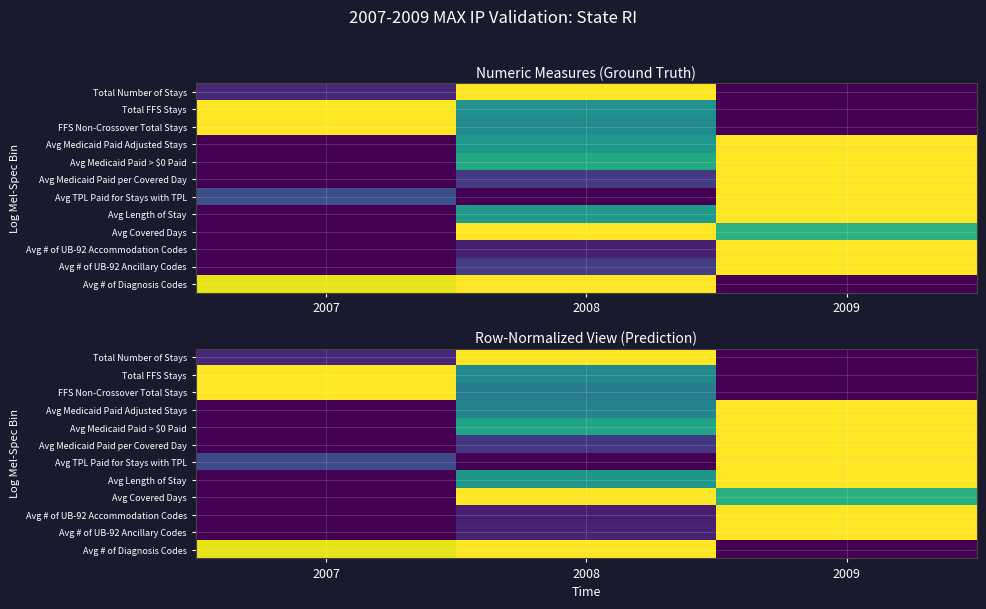

At 2009, list the series in order from largest to smallest.

Avg Medicaid Paid Adjusted Stays, Avg Medicaid Paid > $0 Paid, Avg Medicaid Paid per Covered Day, Avg TPL Paid for Stays with TPL, Avg Length of Stay, Avg # of UB-92 Accommodation Codes, Avg # of UB-92 Ancillary Codes, Avg Covered Days, Total Number of Stays, Total FFS Stays, FFS Non-Crossover Total Stays, Avg # of Diagnosis Codes